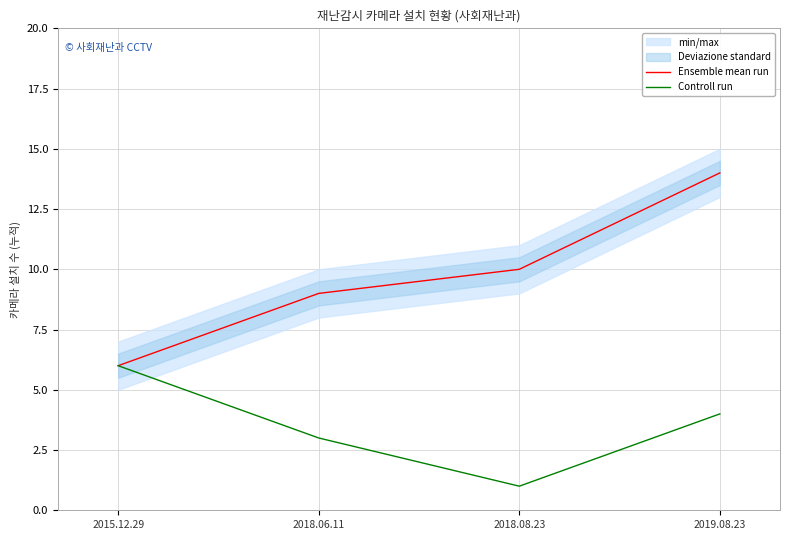

Reading right to left, transcribe all the data shown in this chart.

Ensemble mean run: 2019.08.23=14	2018.08.23=10	2018.06.11=9	2015.12.29=6
Controll run: 2019.08.23=4	2018.08.23=1	2018.06.11=3	2015.12.29=6